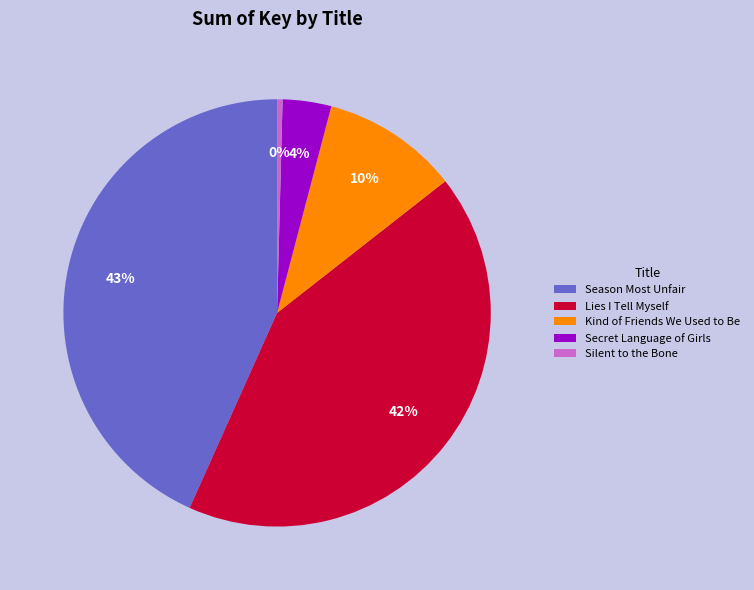

The Kind of Friends We Used to Be slice represents 10% of the pie. True or false?

True